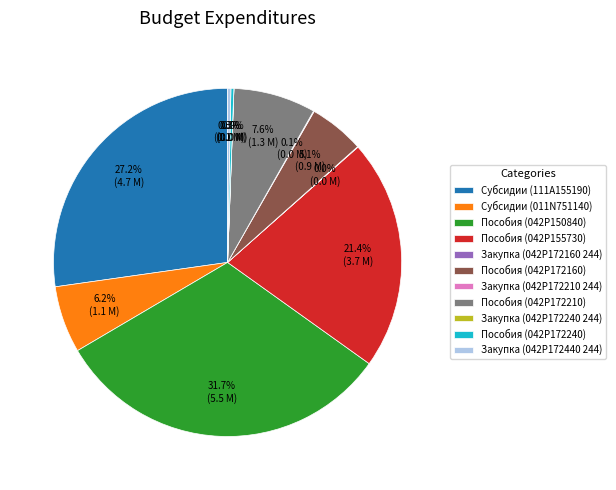

Which category has the biggest portion of the pie?

Пособия (042P150840)